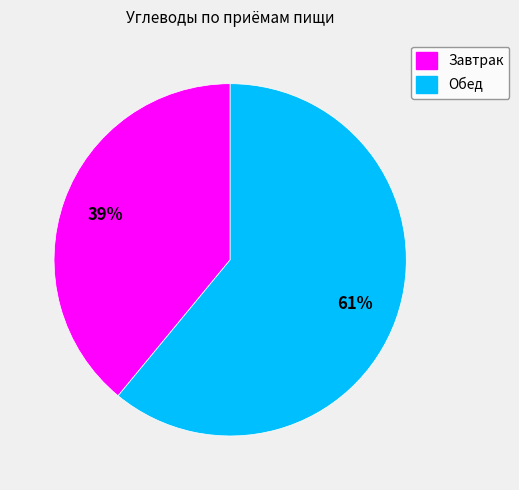

To the nearest percent, what is the difference between the largest and smallest slice percentages?

22%